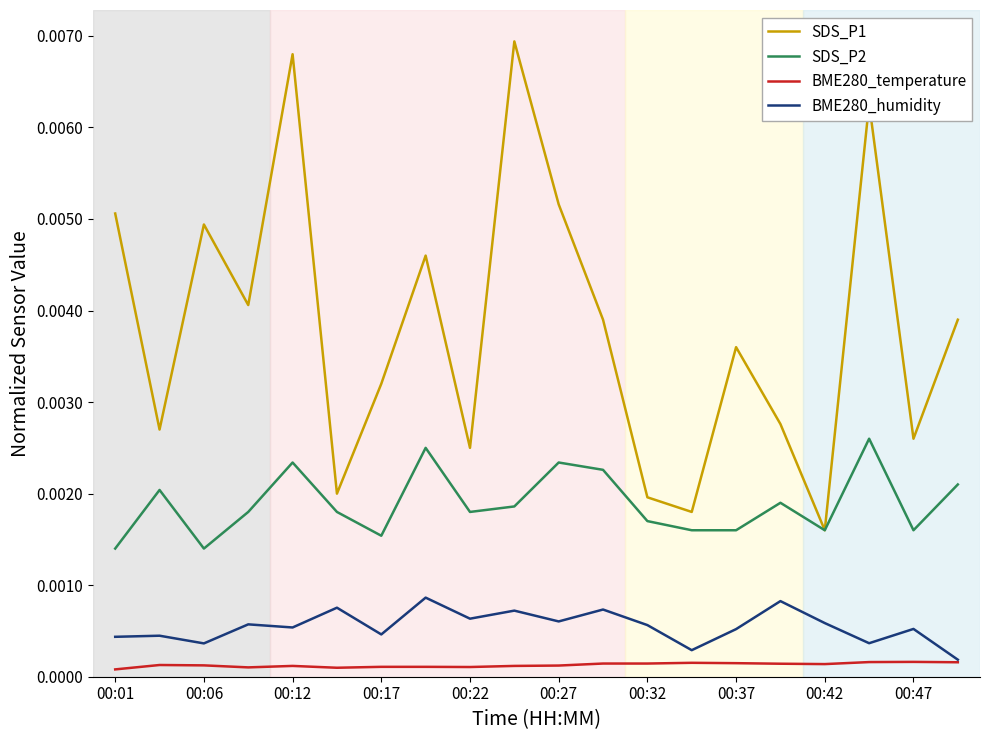

Which series has the largest range (max minus min)?

SDS_P1